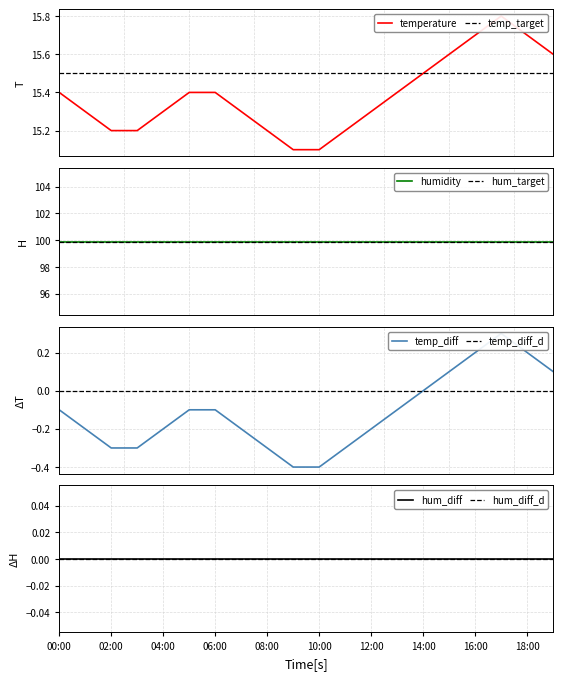

What is the total value across all series at 17:00?

231.1